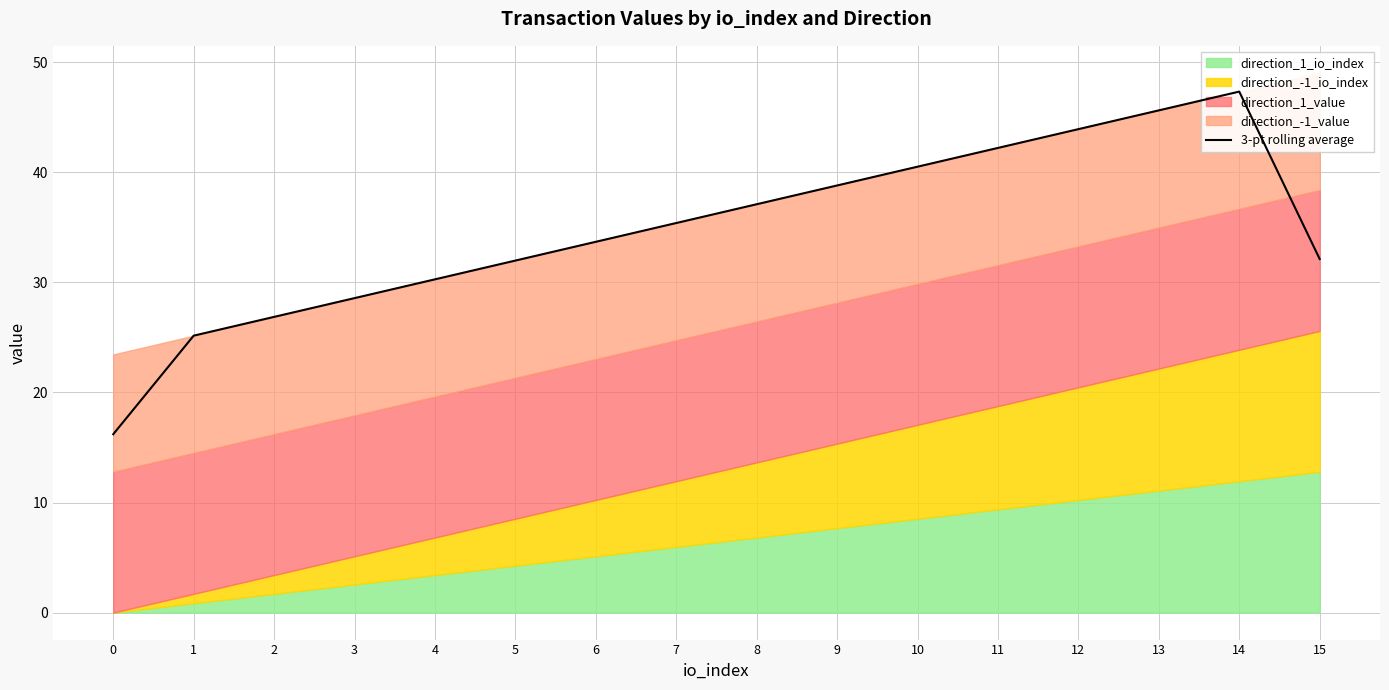

What is the smallest value displayed?

16.2